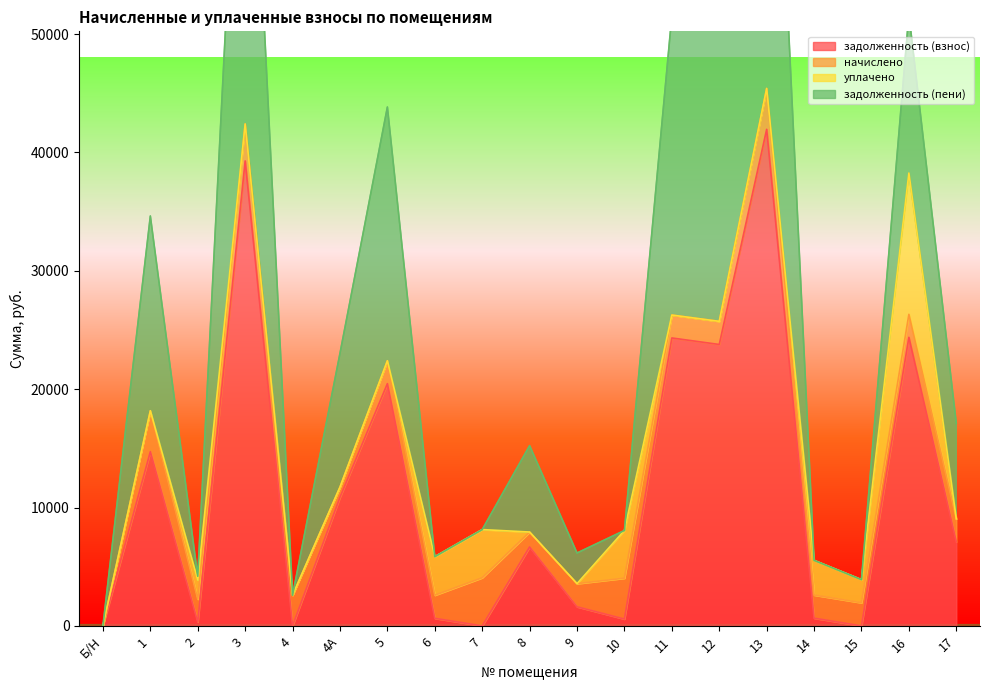

The задолженность (пени) series shows 5250.3 at 10. True or false?

False